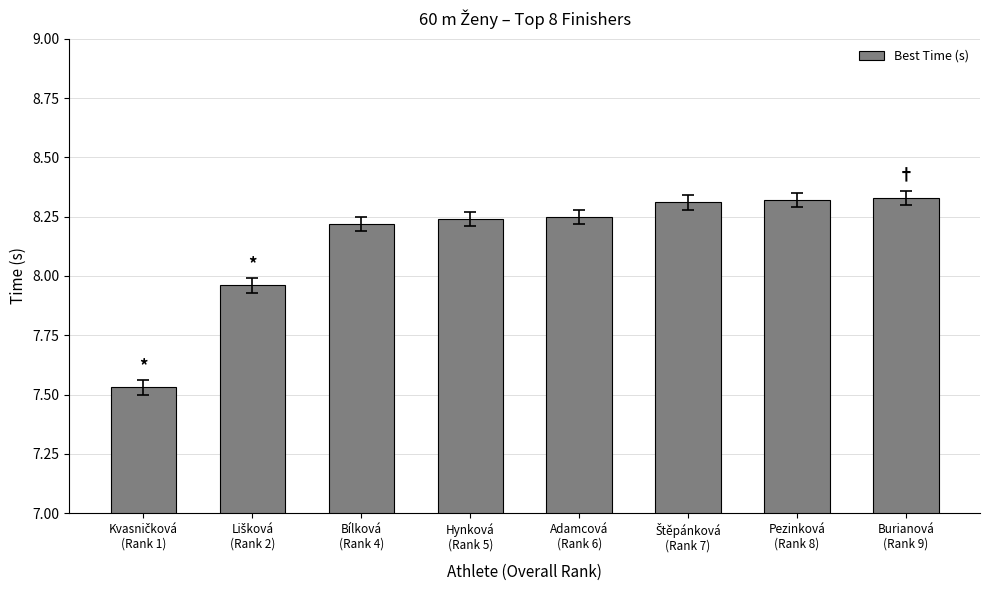

Does the chart contain stacked bars?

No